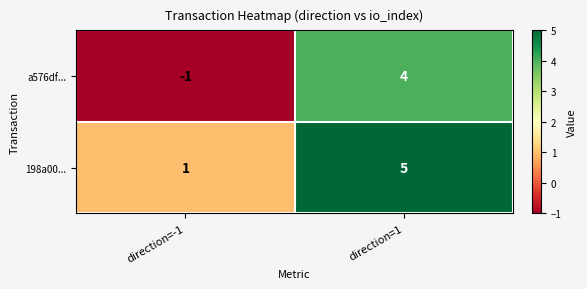

Which label corresponds to the smallest value in the chart?

direction=-1